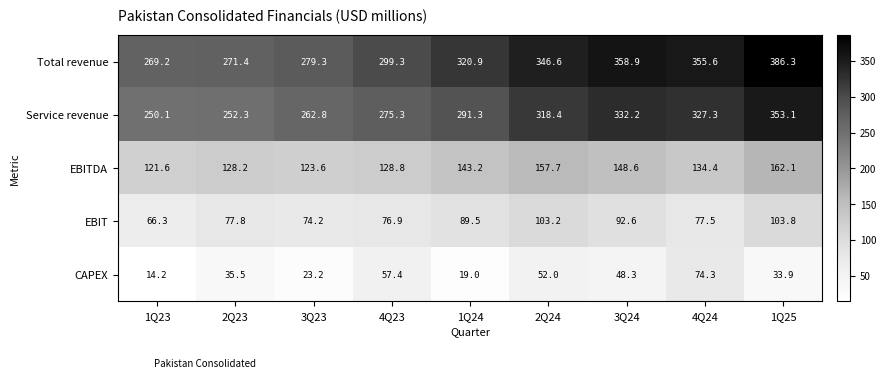

The EBITDA series shows 128.2 at 2Q23. True or false?

True